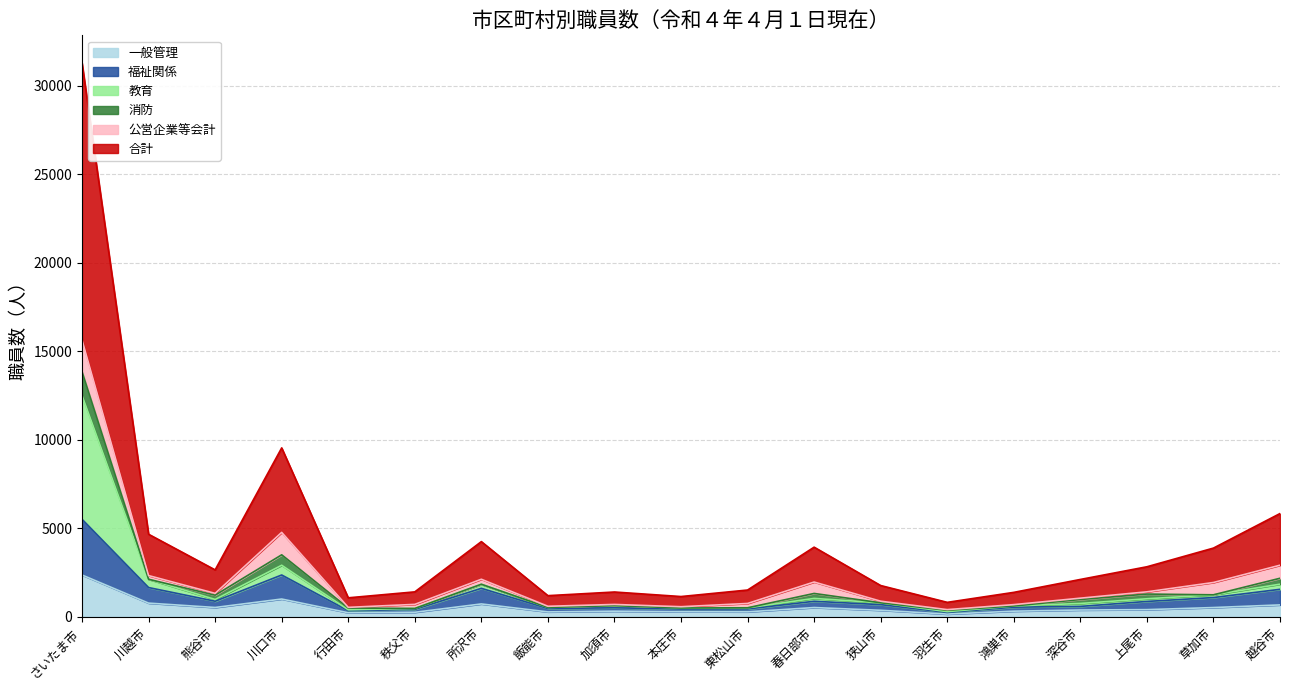

In 教育, how many points are higher than both neighbors (excluding endpoints)?

4